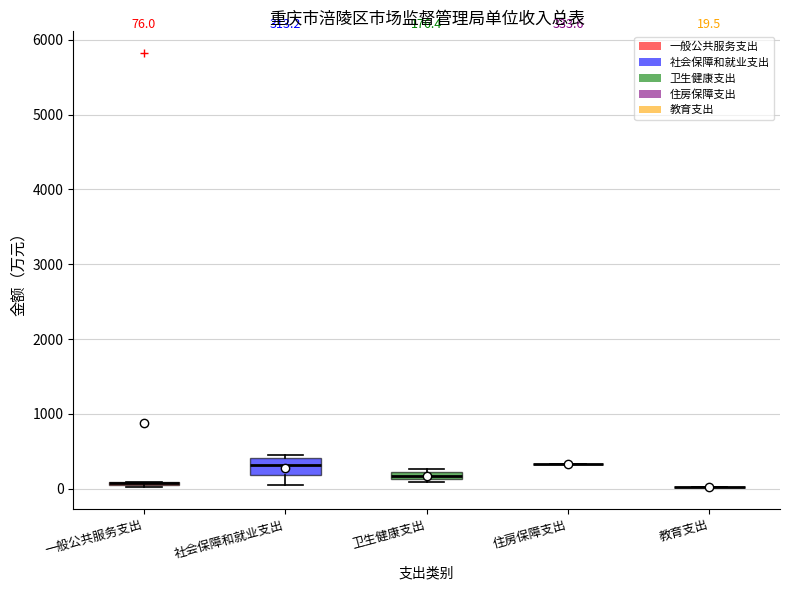

Comparing the boxes themselves (not the whiskers), which one is the tallest?

社会保障和就业支出